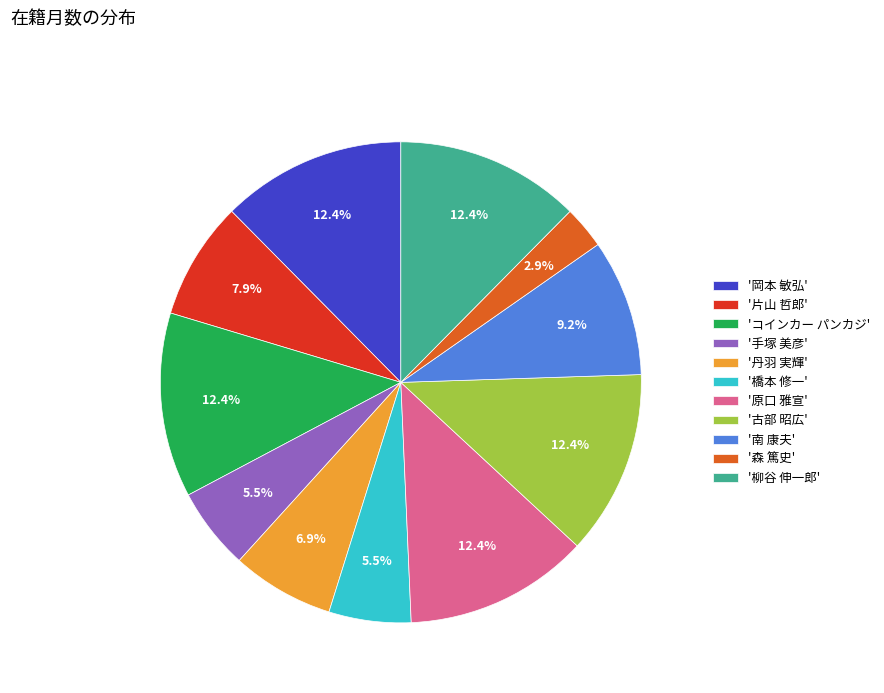

What is the ratio of the value at '片山 哲郎' to the value at '原口 雅宣'?

0.6